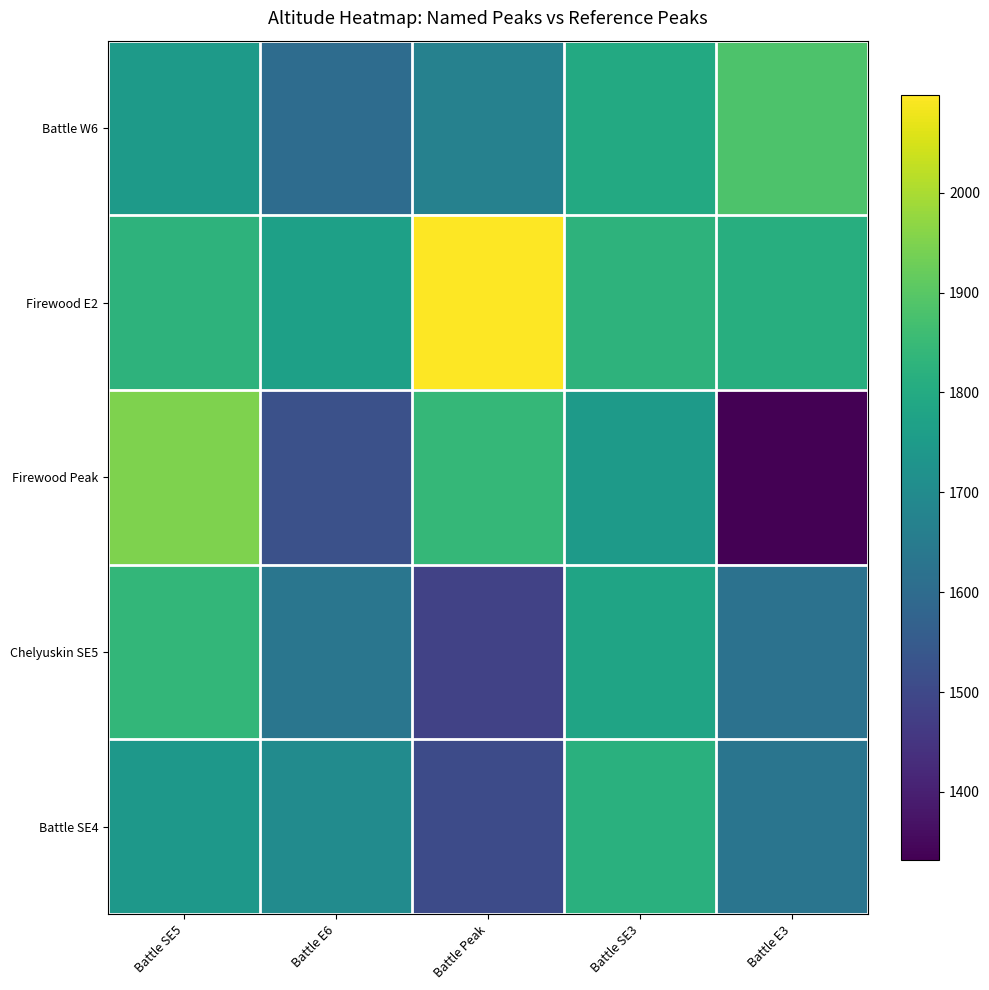

Reading right to left, list all the values displayed in this chart.

Battle W6: Battle E3=1885	Battle SE3=1798	Battle Peak=1670	Battle E6=1603	Battle SE5=1748
Firewood E2: Battle E3=1812	Battle SE3=1827	Battle Peak=2098	Battle E6=1767	Battle SE5=1827
Firewood Peak: Battle E3=1332	Battle SE3=1748	Battle Peak=1843	Battle E6=1523	Battle SE5=1950
Chelyuskin SE5: Battle E3=1621	Battle SE3=1780	Battle Peak=1484	Battle E6=1632	Battle SE5=1840
Battle SE4: Battle E3=1630	Battle SE3=1817	Battle Peak=1506	Battle E6=1702	Battle SE5=1739